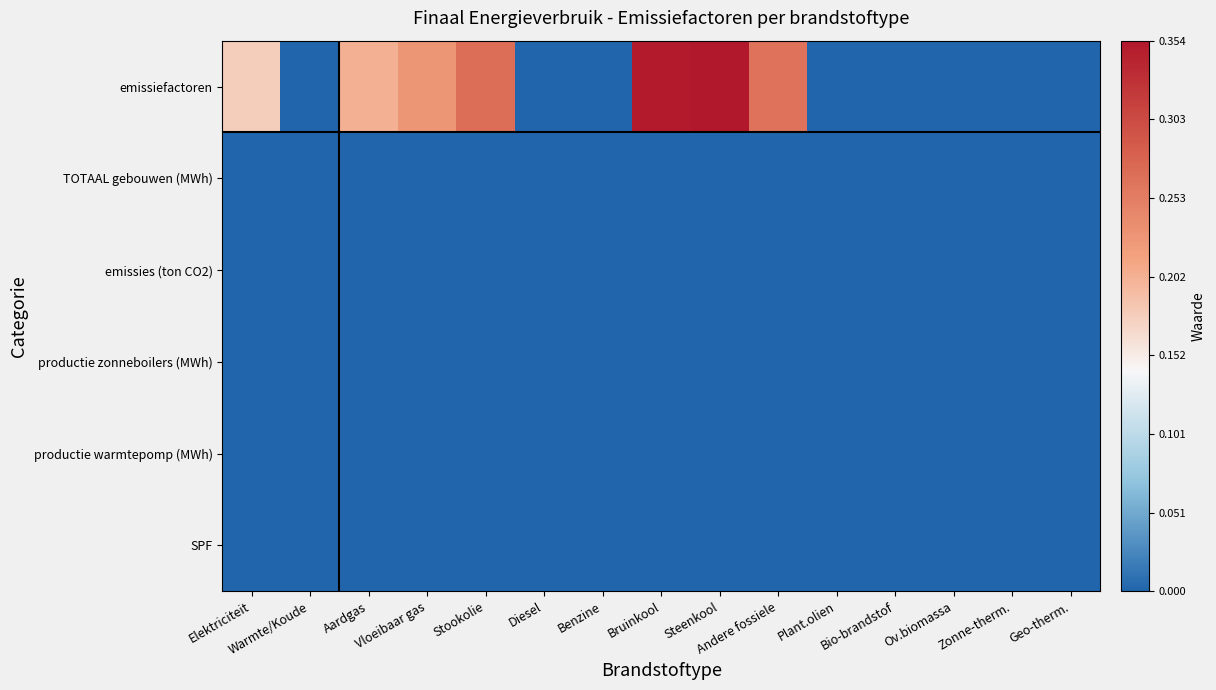

Which series has the largest range (max minus min)?

emissiefactoren